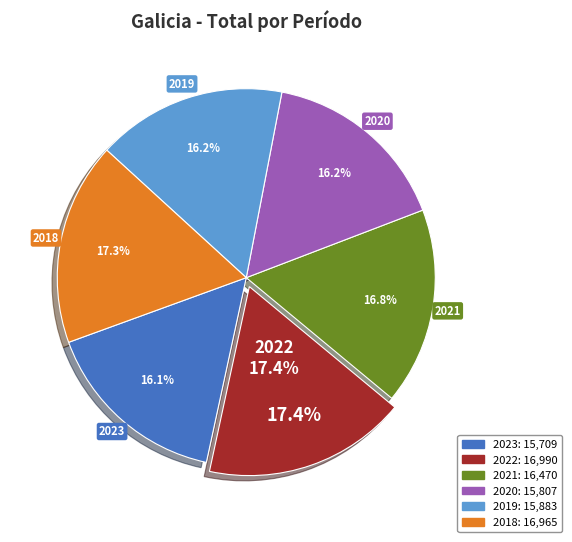

How much of the chart is everything except 2018?

82.7%